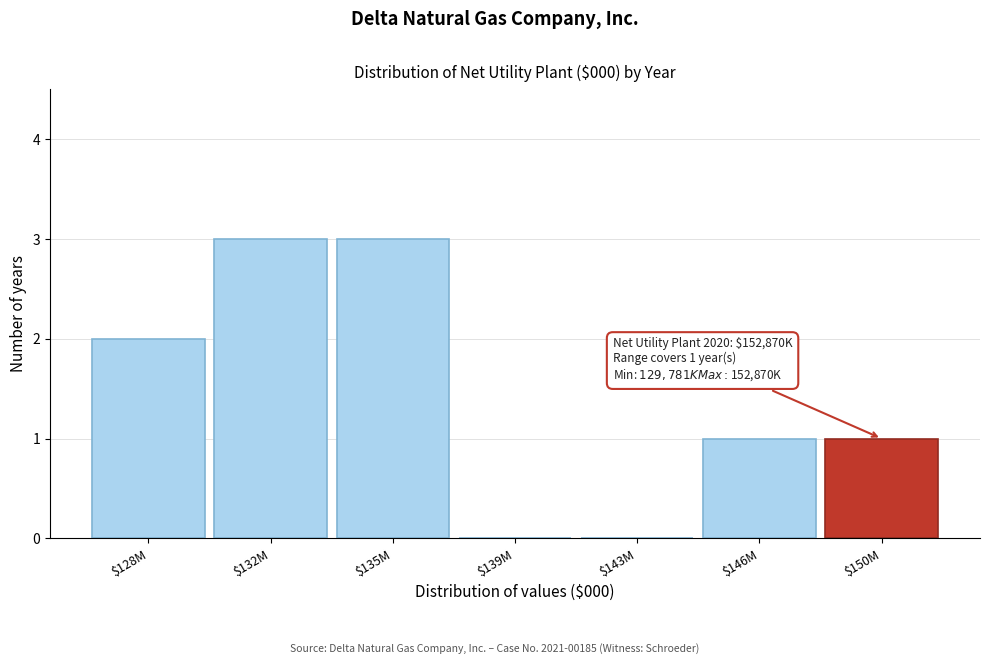

What is the sum of all values?

10